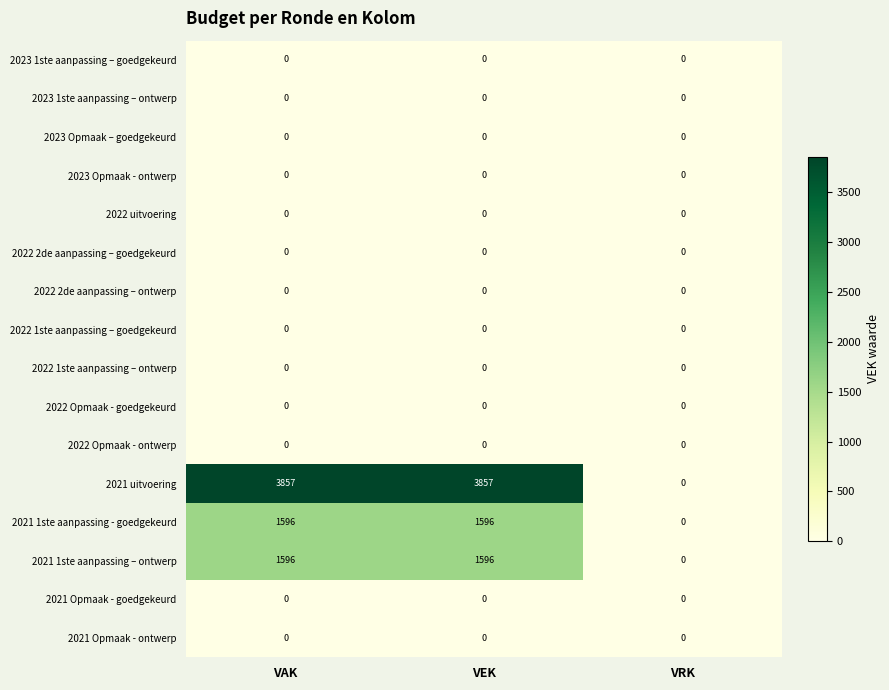

Which series has the widest spread of values?

2021 uitvoering